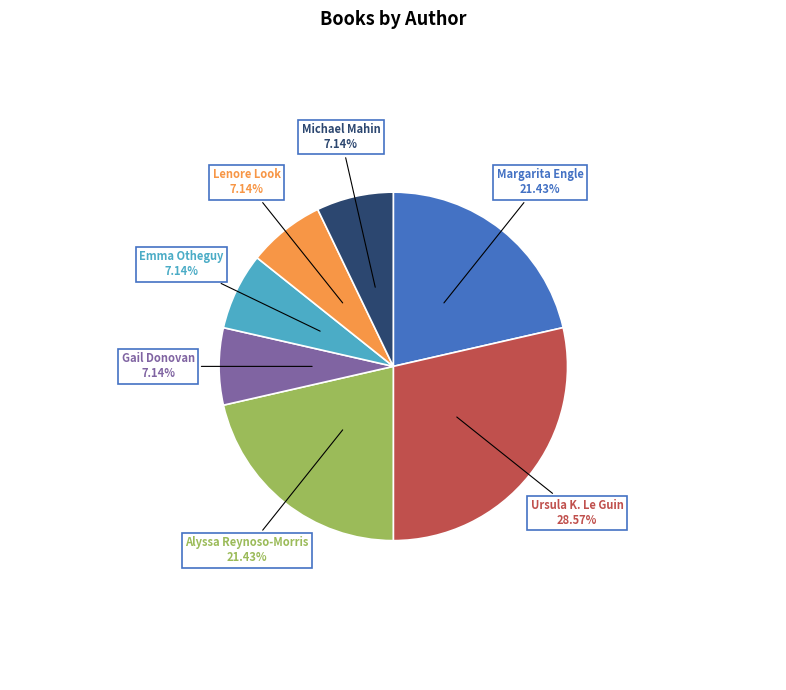

Which slice is the largest?

Ursula K. Le Guin